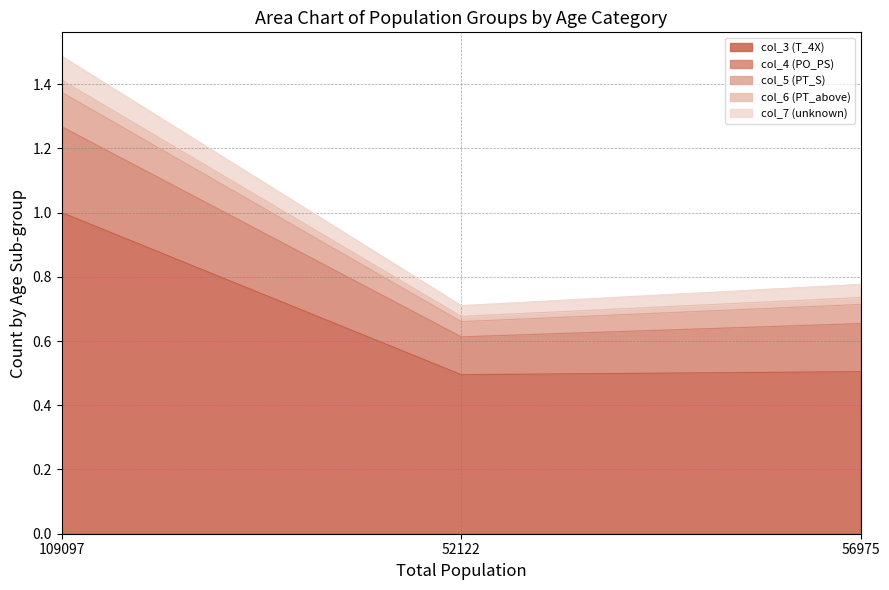

What position from the left is 109097?

1